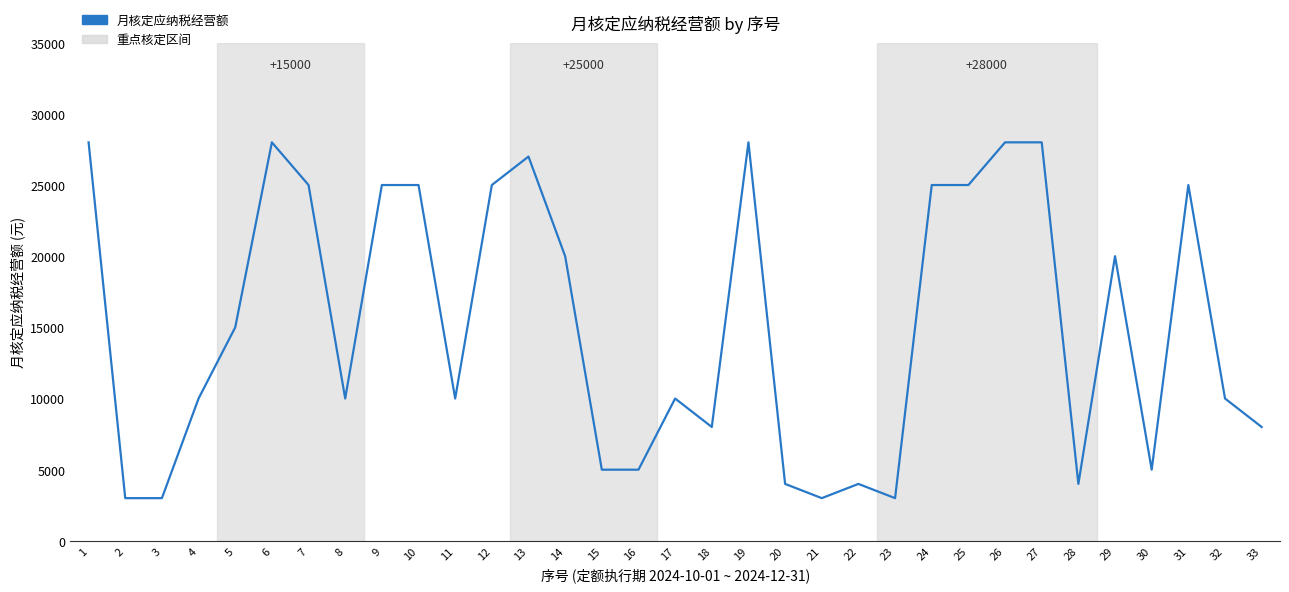

The value at 20 is 7084. True or false?

False